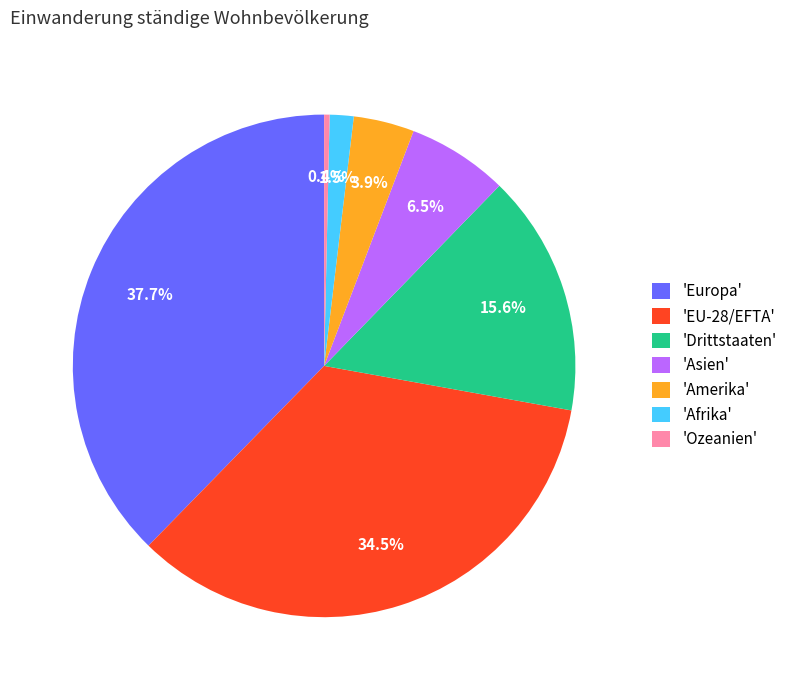

Does 'Amerika' represent more than half of the total?

No